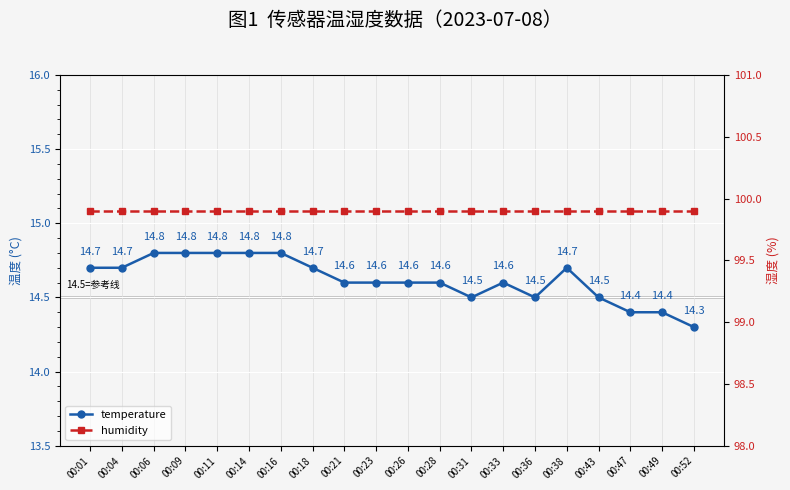

Which series has the largest range (max minus min)?

temperature